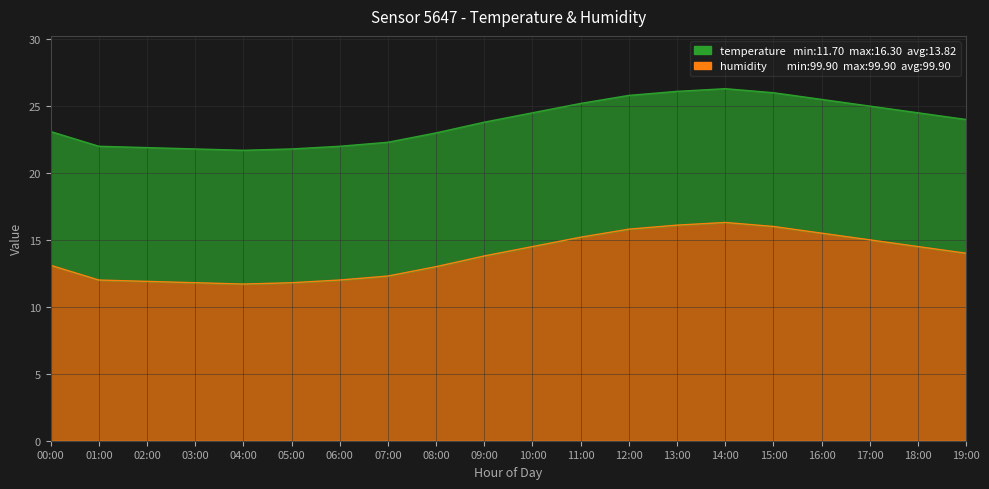

Reading left to right, what are all the values shown in this chart?

13.1	12.0	11.9	11.8	11.7	11.8	12.0	12.3	13.0	13.8	14.5	15.2	15.8	16.1	16.3	16.0	15.5	15.0	14.5	14.0